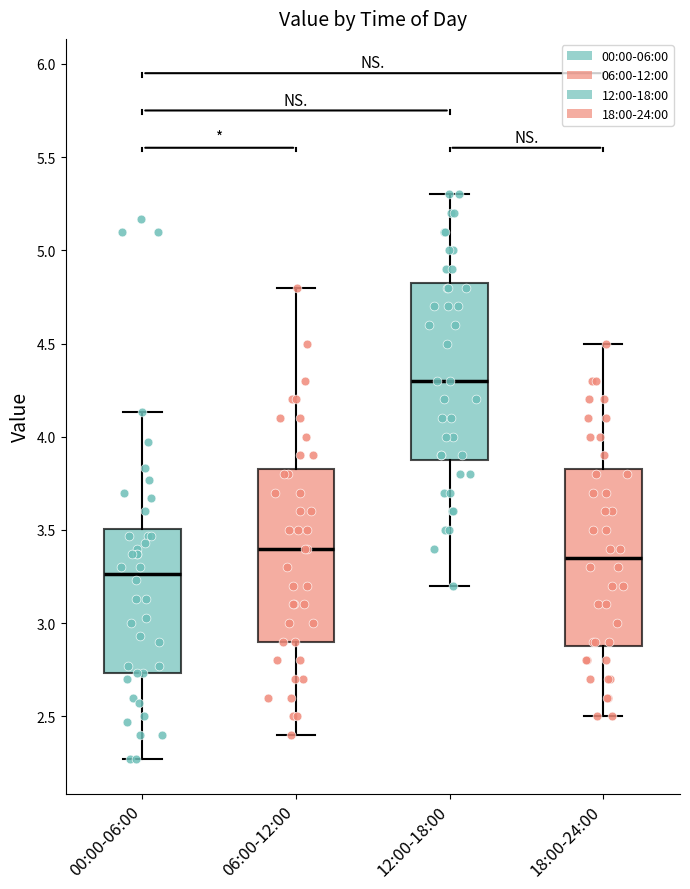

Which box's median line is the lowest?

00:00-06:00